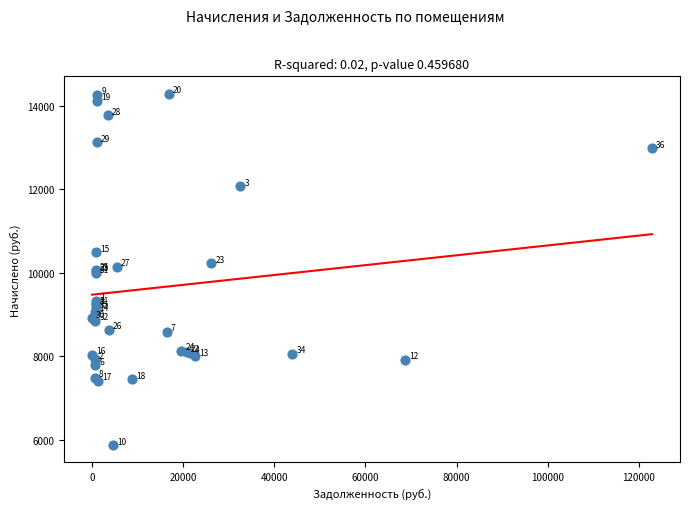

What Y value in the scatter plot is closest to 10081?

10061.9